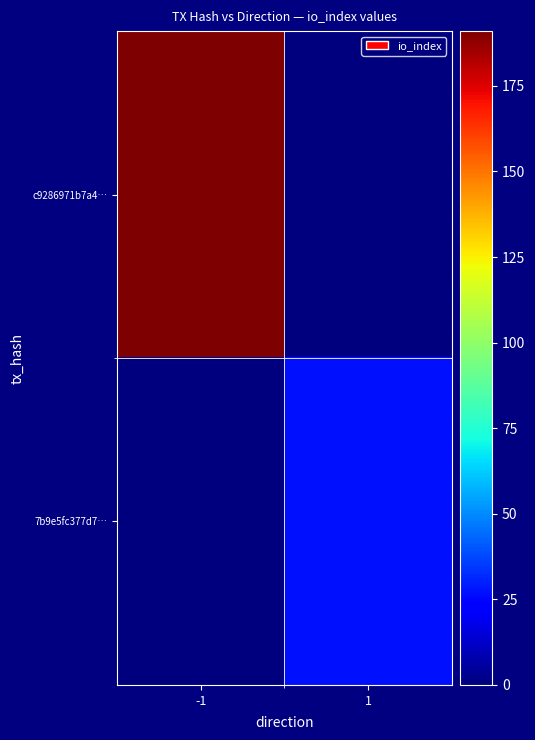

Rank the series by their maximum value, from lowest to highest.

7b9e5fc377d7…, c9286971b7a4…